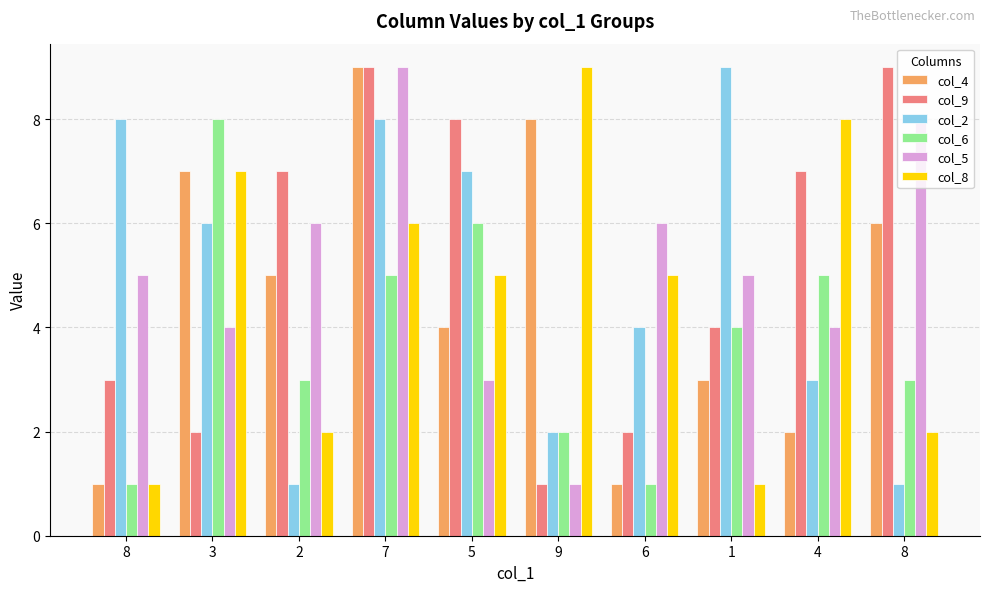

Rank the series by their maximum value, from lowest to highest.

col_6, col_4, col_9, col_2, col_5, col_8